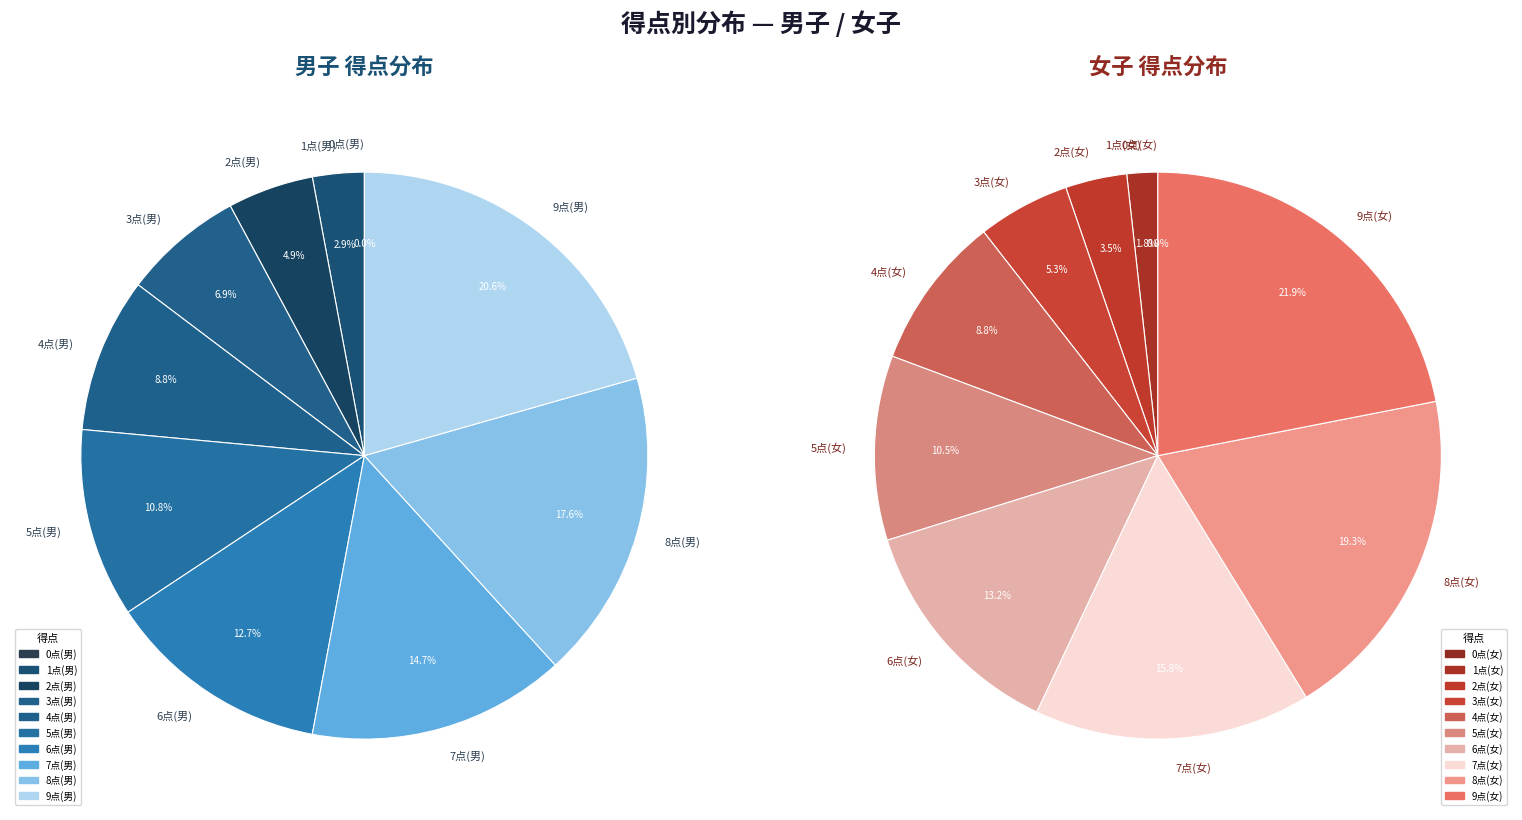

To the nearest percent, what is the combined percentage of 1 and 7?

18%